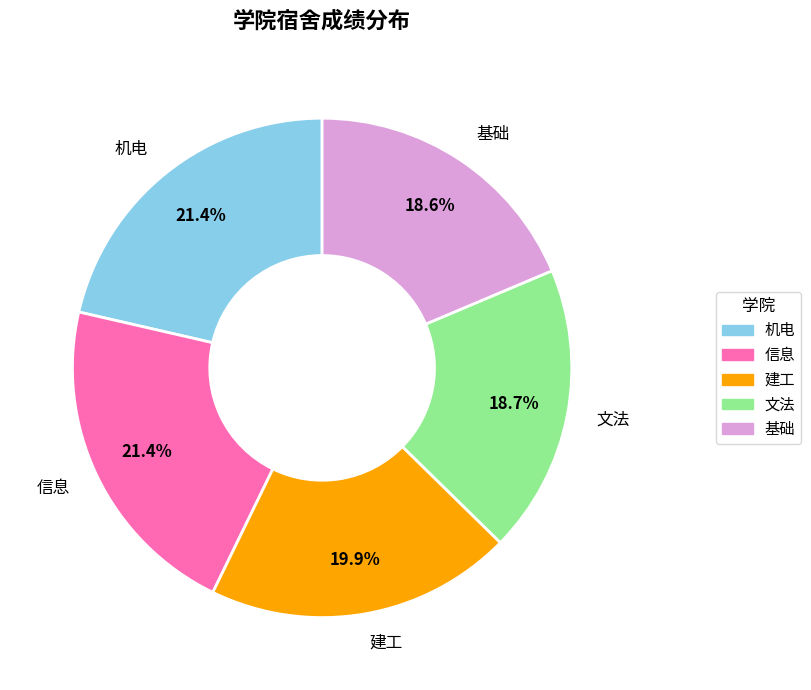

What percentage is the 基础 slice, to the nearest percent?

19%